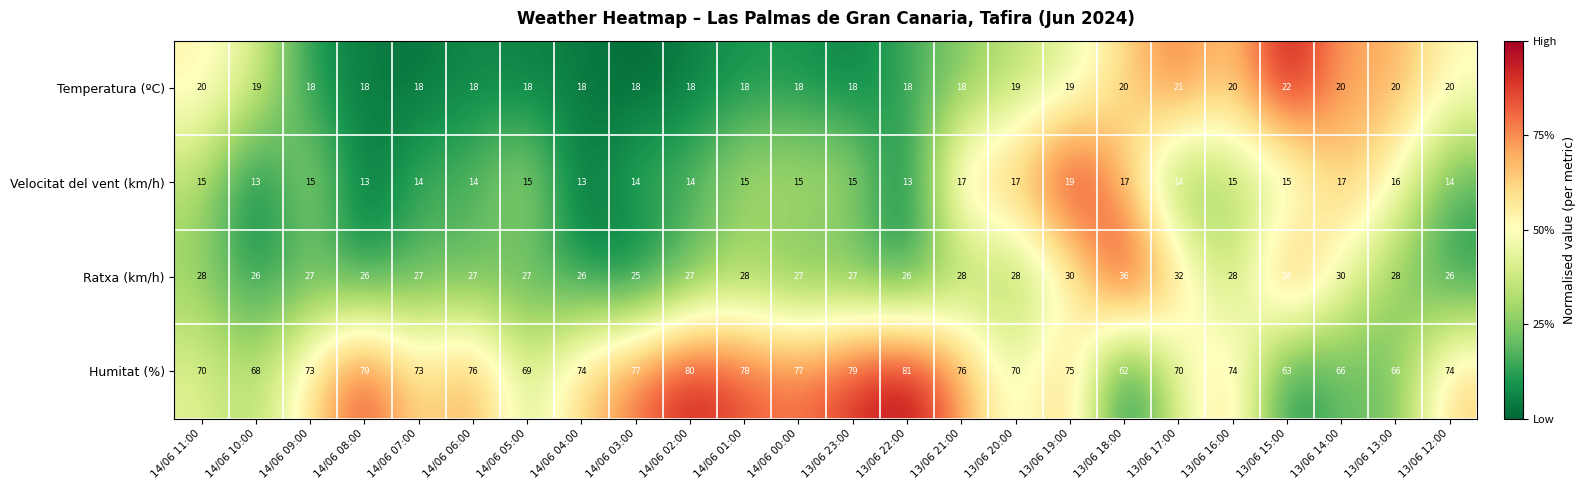

What is the spread (max minus min) of values at 14/06 04:00?

61